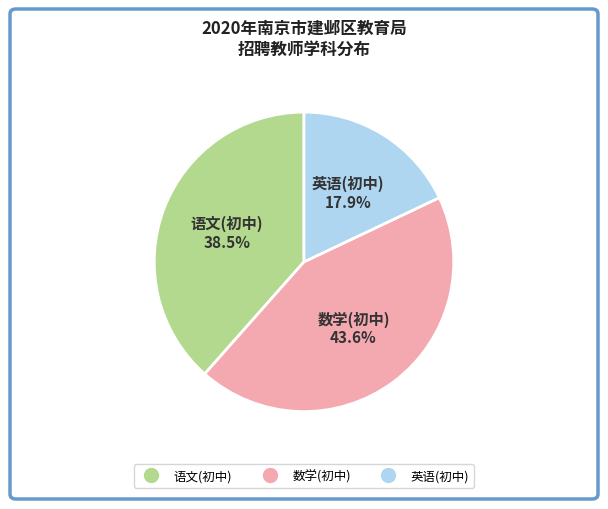

Does 语文(初中) represent more than half of the total?

No